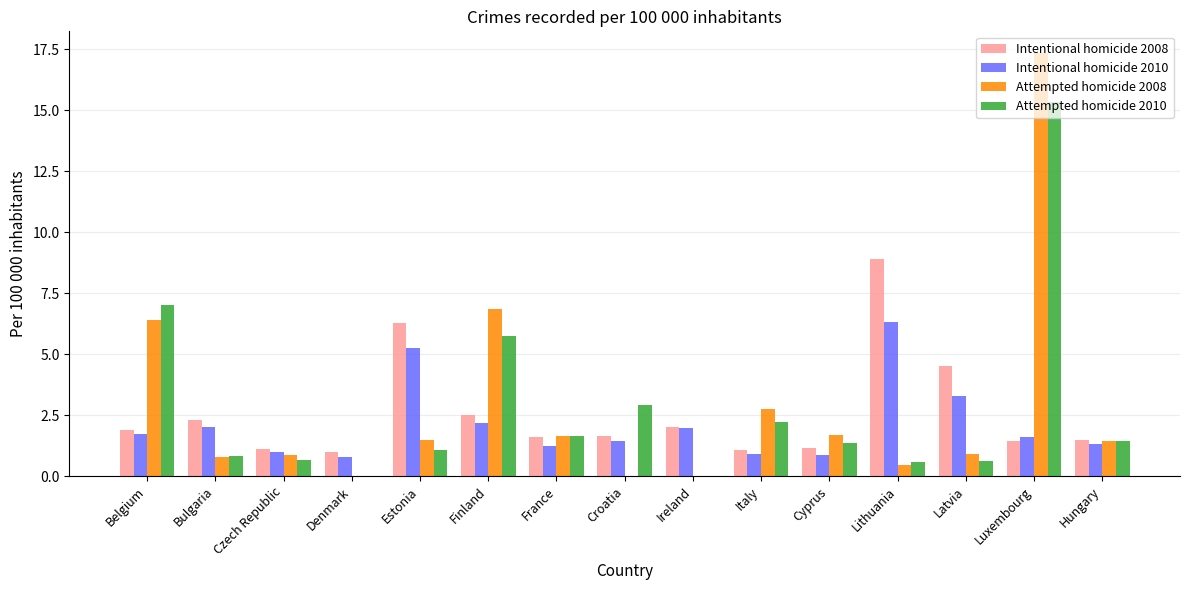

Are the bars grouped side by side (vs. stacked)?

Yes